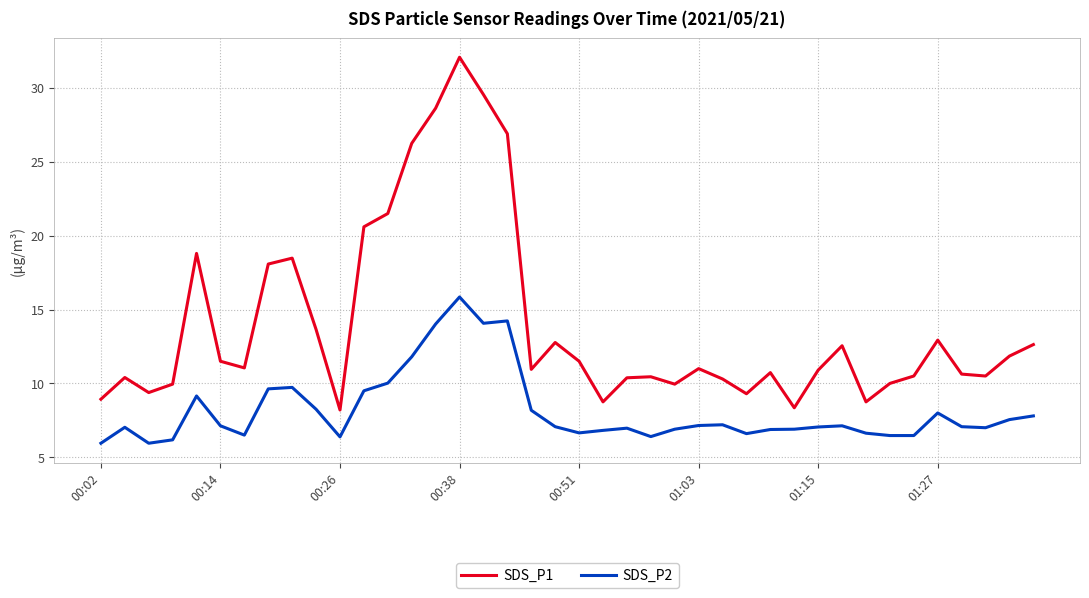

True or false: SDS_P2 and SDS_P1 intersect in this chart.

False